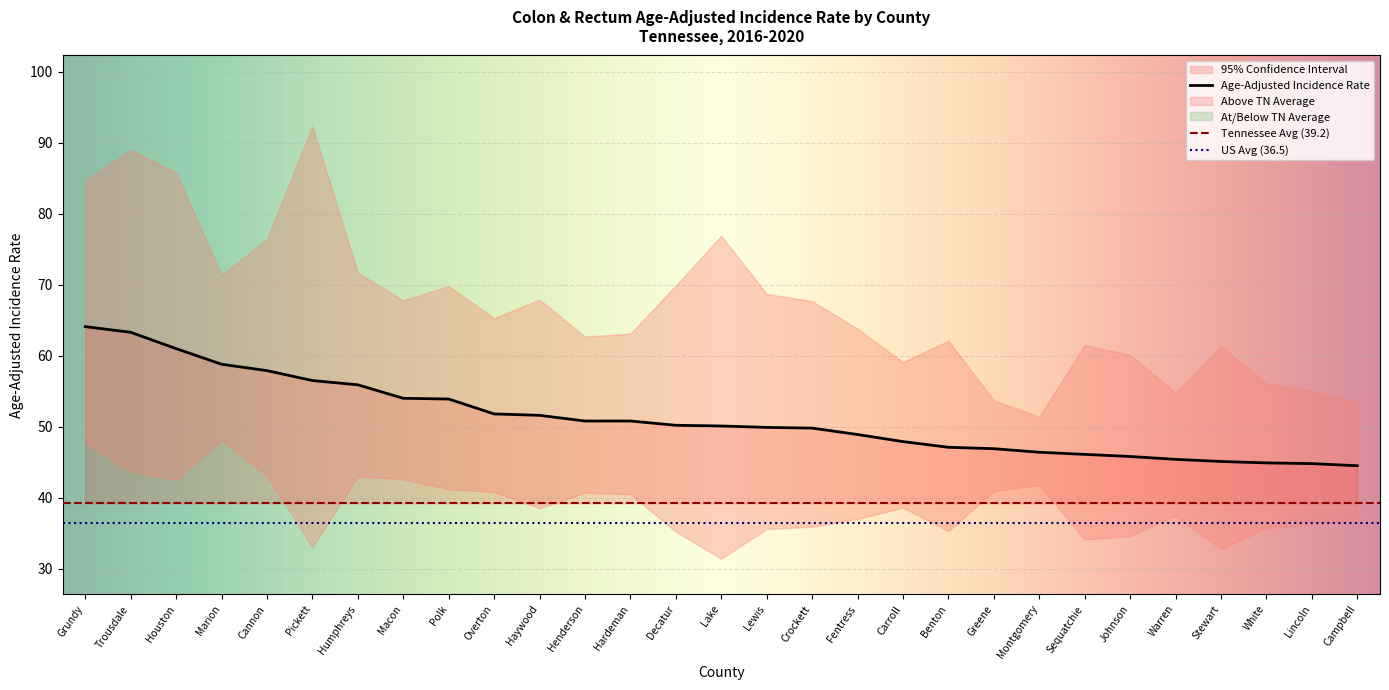

How many data points in Age-Adjusted Incidence Rate are less than 50?

14